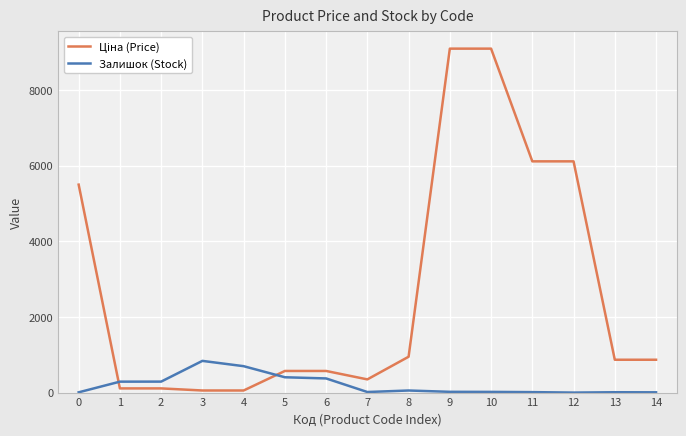

What is the sum of all Залишок (Stock) values?

3037.0